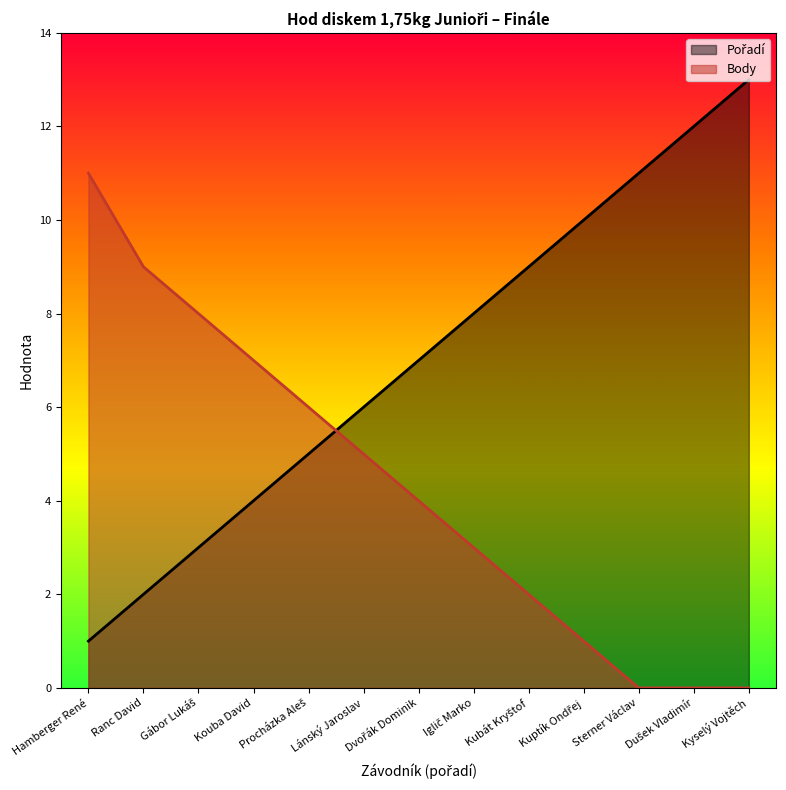

Reading left to right, transcribe all the data shown in this chart.

Pořadí: 1	2	3	4	5	6	7	8	9	10	11	12	13
Body: 11	9	8	7	6	5	4	3	2	1	0	0	0